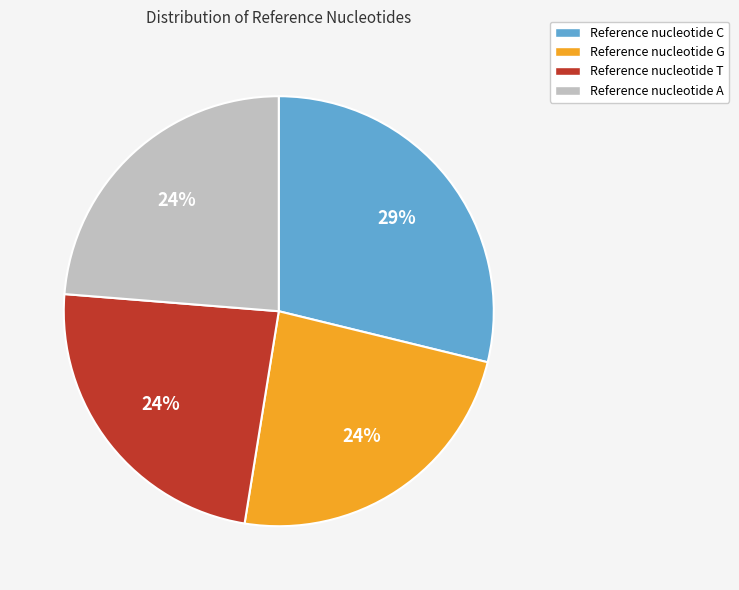

Approximately how many times larger is the value at Reference nucleotide A compared to Reference nucleotide C?

0.8